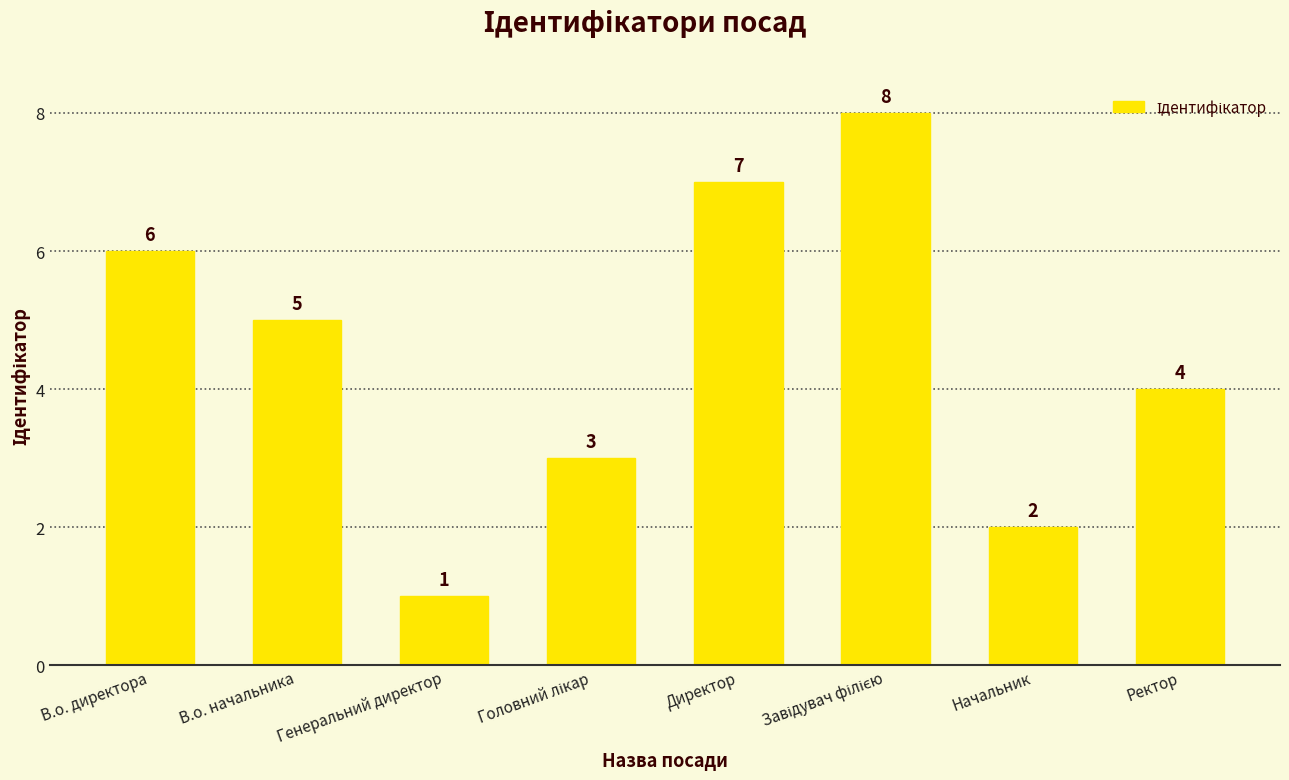

How many categories are shown in the chart?

8